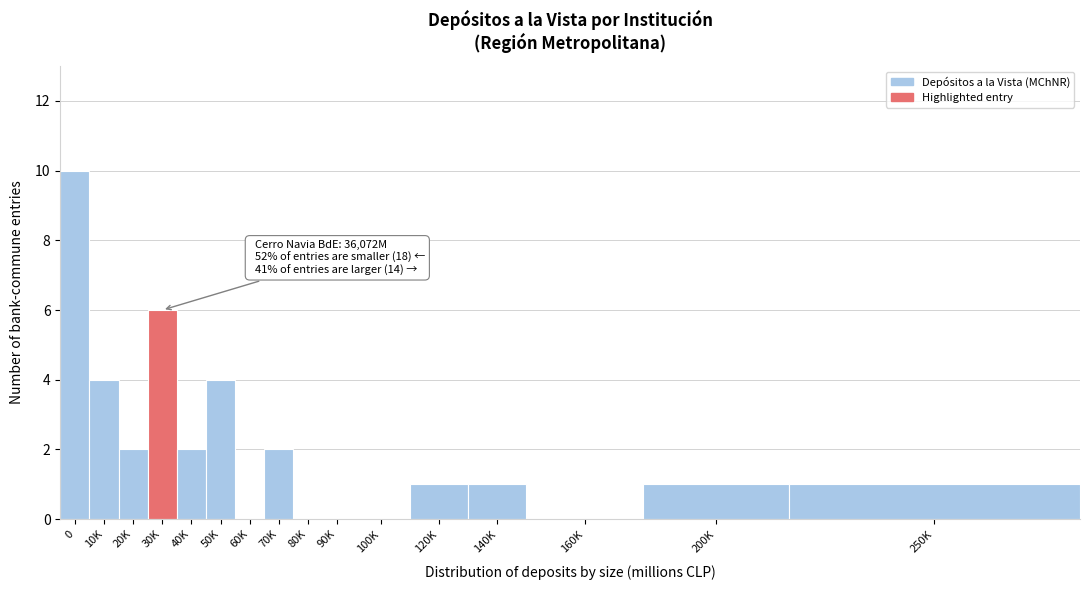

Reading left to right, transcribe all the data shown in this chart.

0=10	10K=4	20K=2	30K=6	40K=2	50K=4	60K=0	70K=2	80K=0	90K=0	100K=0	120K=1	140K=1	160K=0	200K=1	250K=1